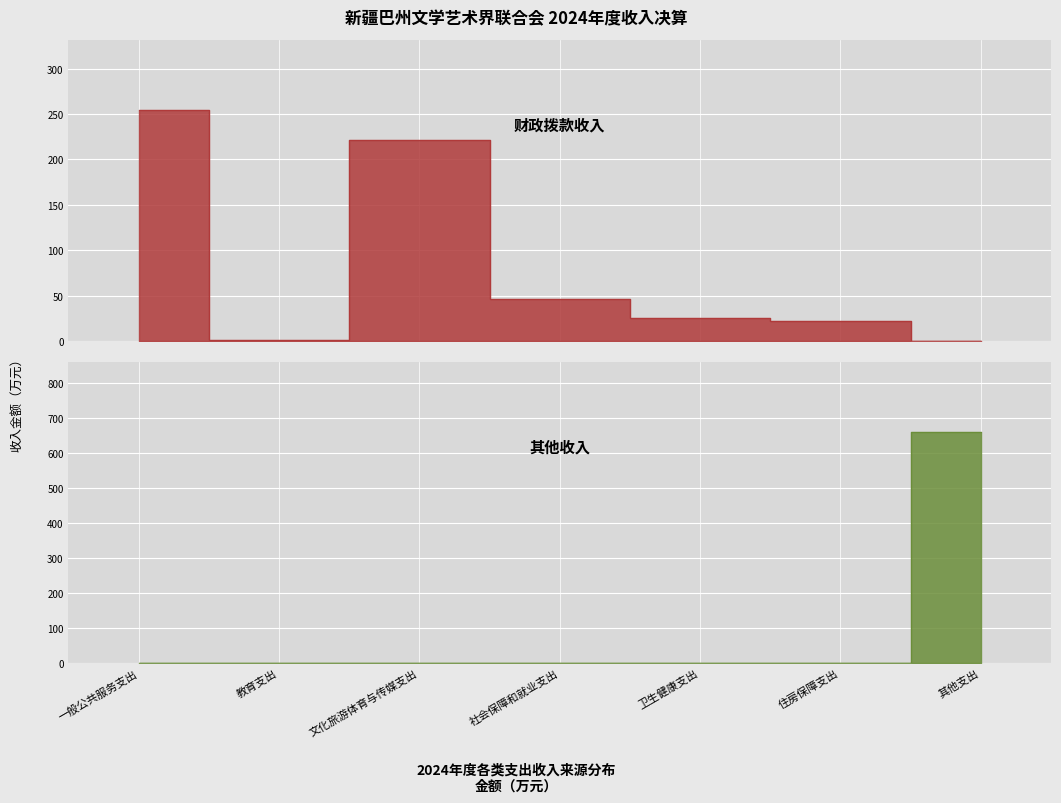

At how many categories does at least one series exceed 167?

3